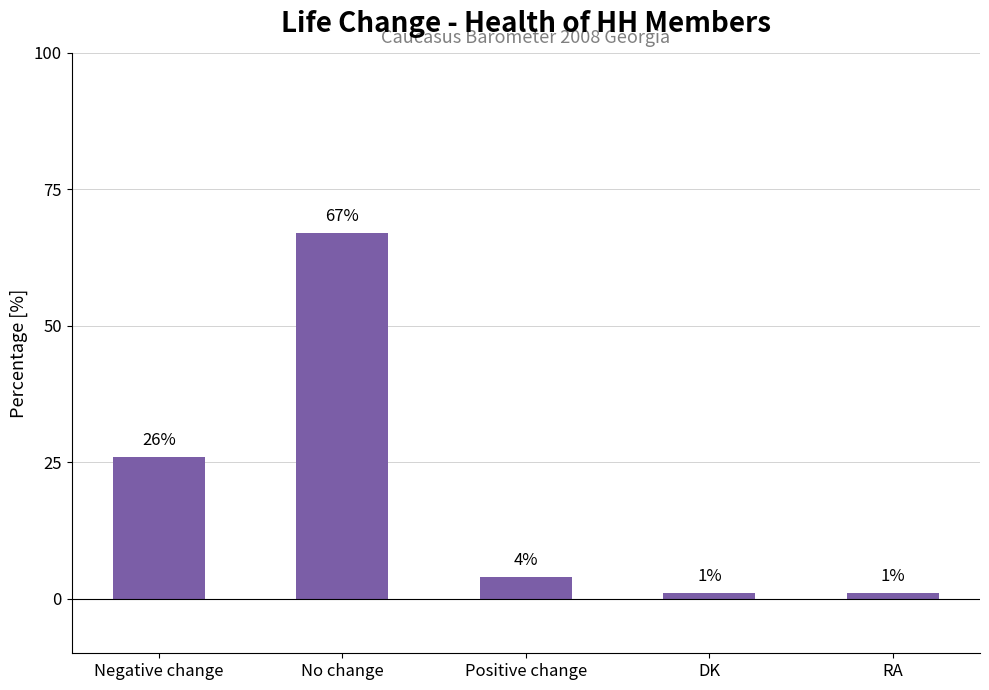

Is it true that the value at RA is 1?

True